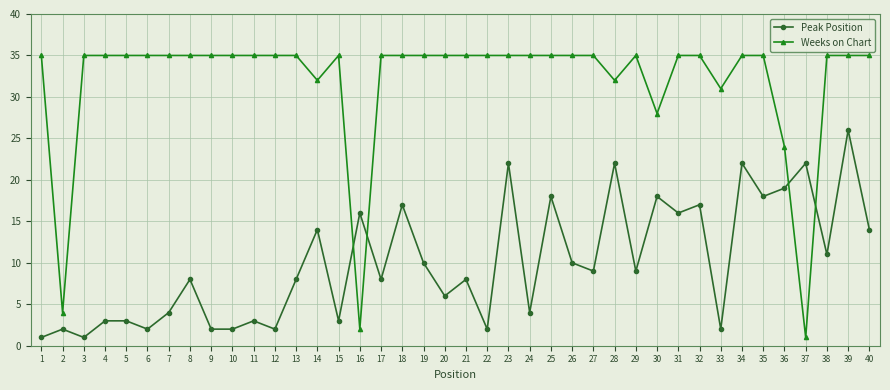

Is it true that Peak Position equals 1 at 3?

True